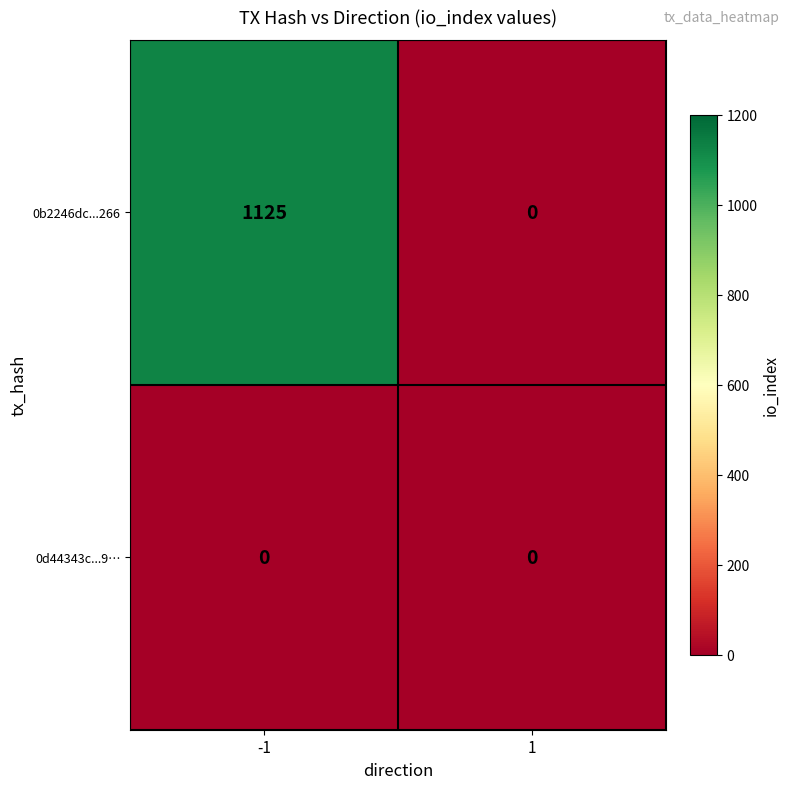

Which series has the largest total across all categories?

0b2246dc...266